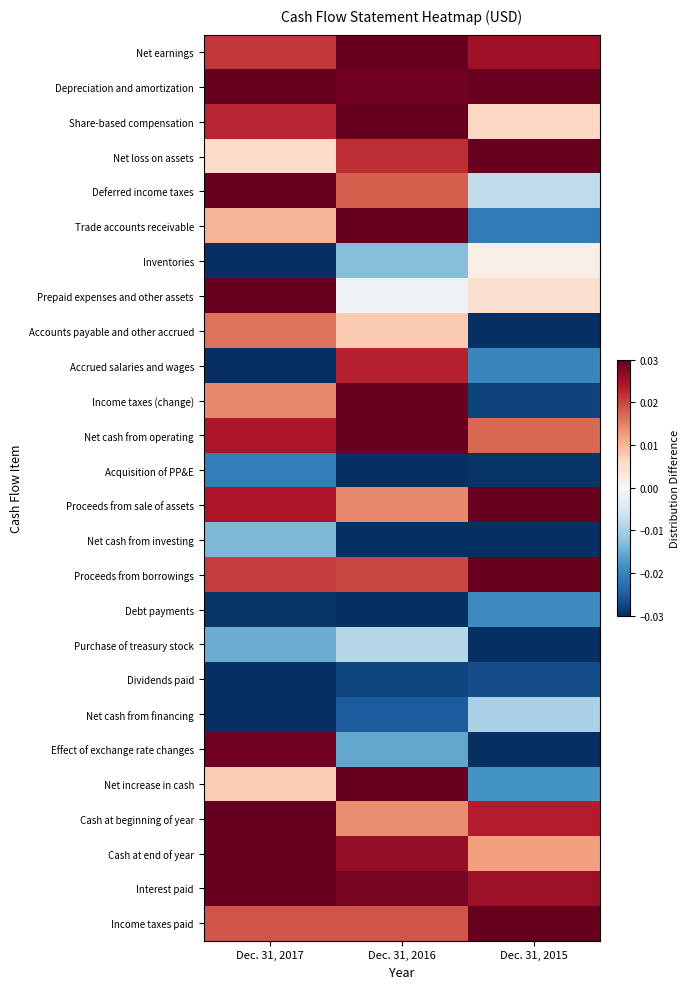

What is the difference between the highest and lowest values at Dec. 31, 2016?

0.1